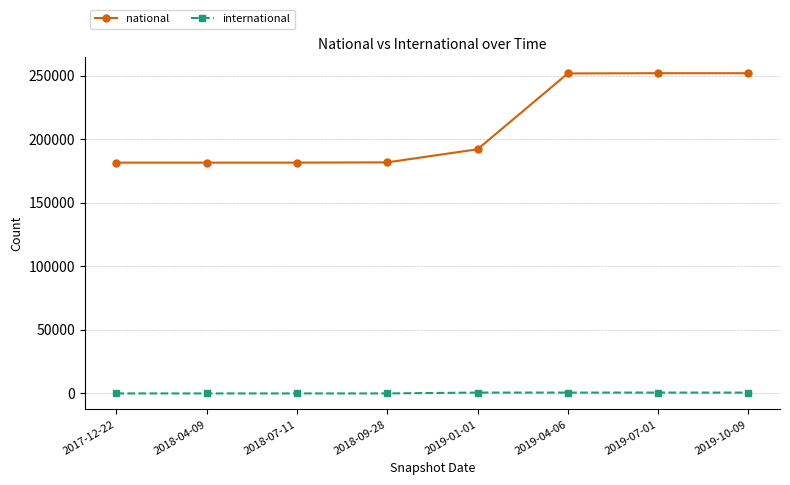

Which series has the largest range (max minus min)?

national